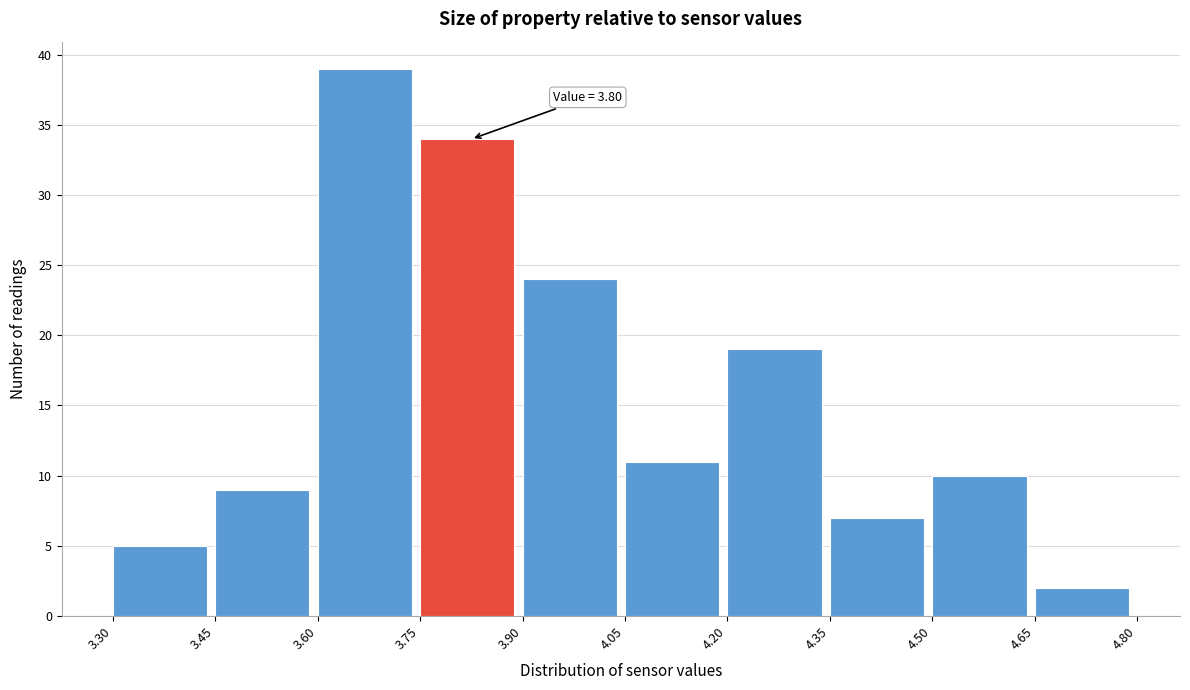

Over which range of the x-axis is the bar tallest?

3.60 to 3.75